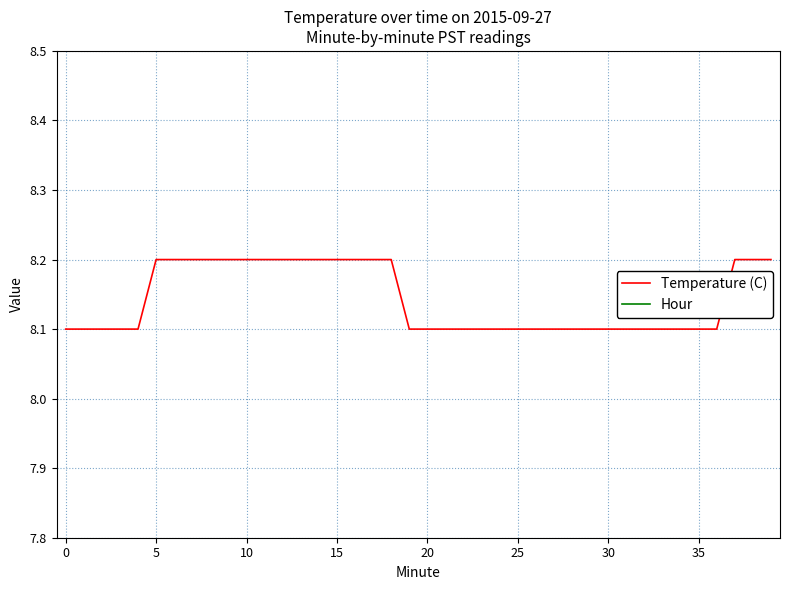

Is this an area chart (filled region under the line)?

No